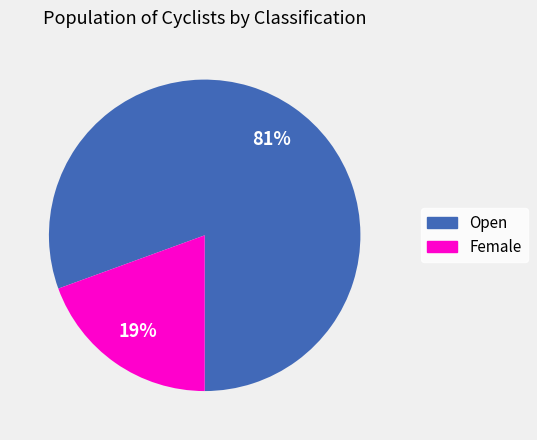

Count the number of slices in the pie.

2